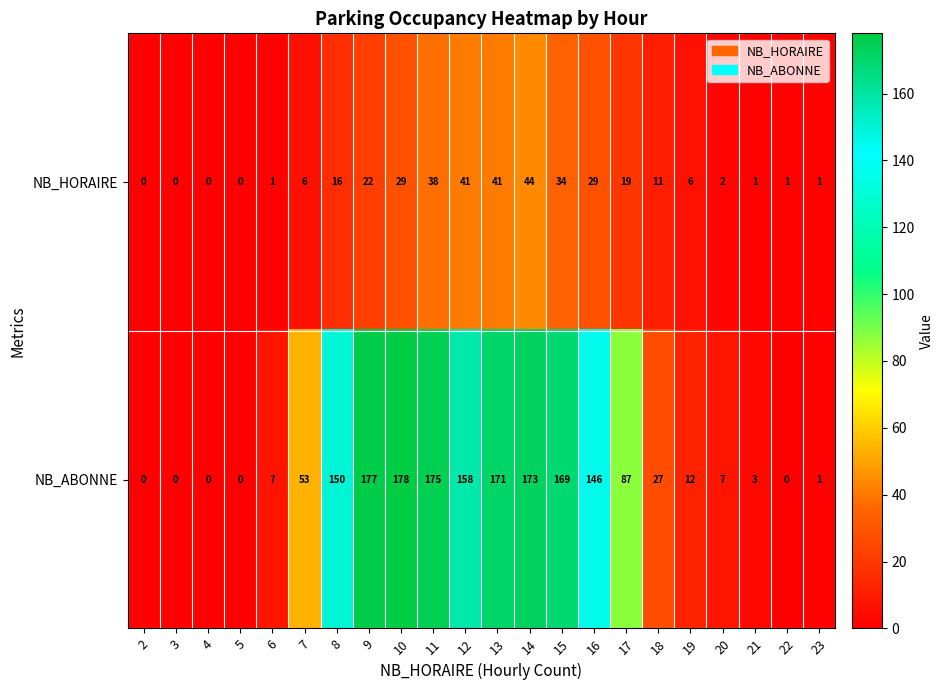

Is the value of NB_HORAIRE at 10 greater than the value of NB_ABONNE at 2?

Yes